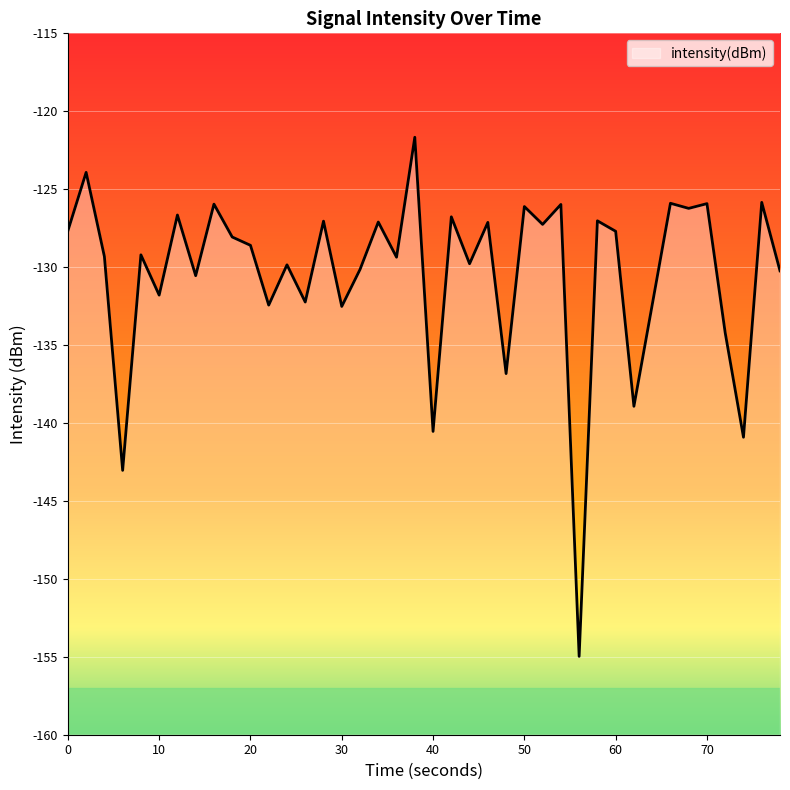

What is the greatest value displayed?

-121.7